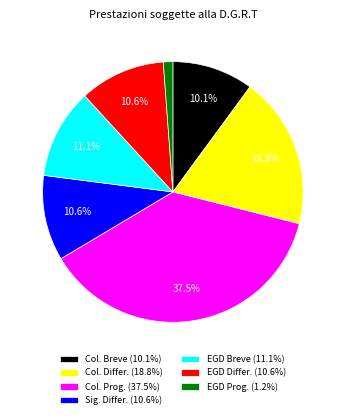

Which has a higher value, Col. Prog. (37.5%) or Col. Breve (10.1%)?

Col. Prog. (37.5%)